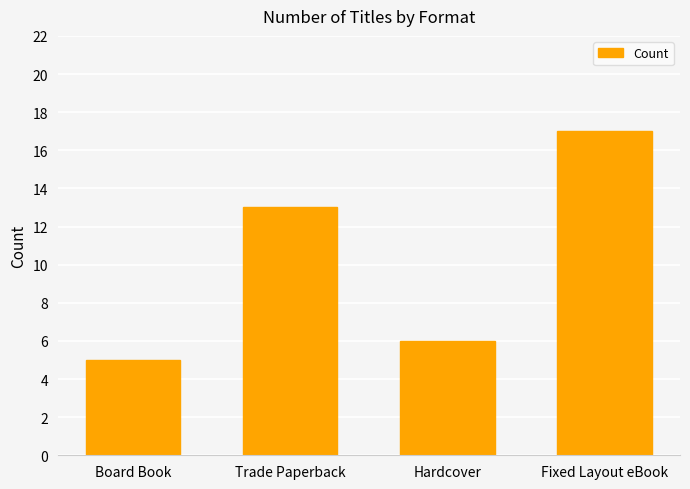

What position from the right is Trade Paperback?

3